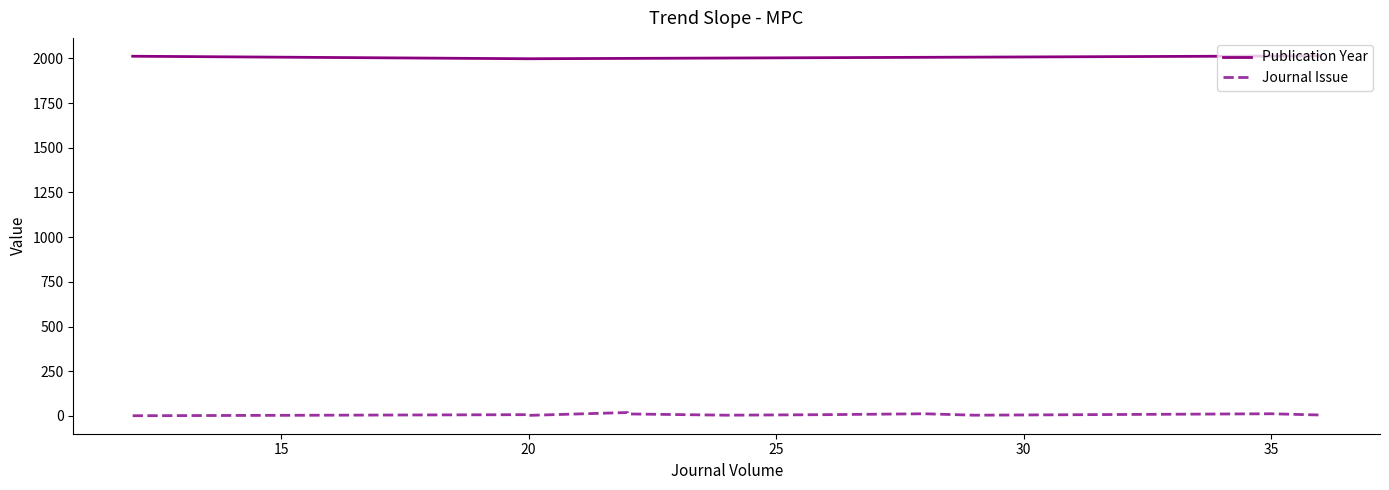

Where is the first local maximum for Journal Issue?

20